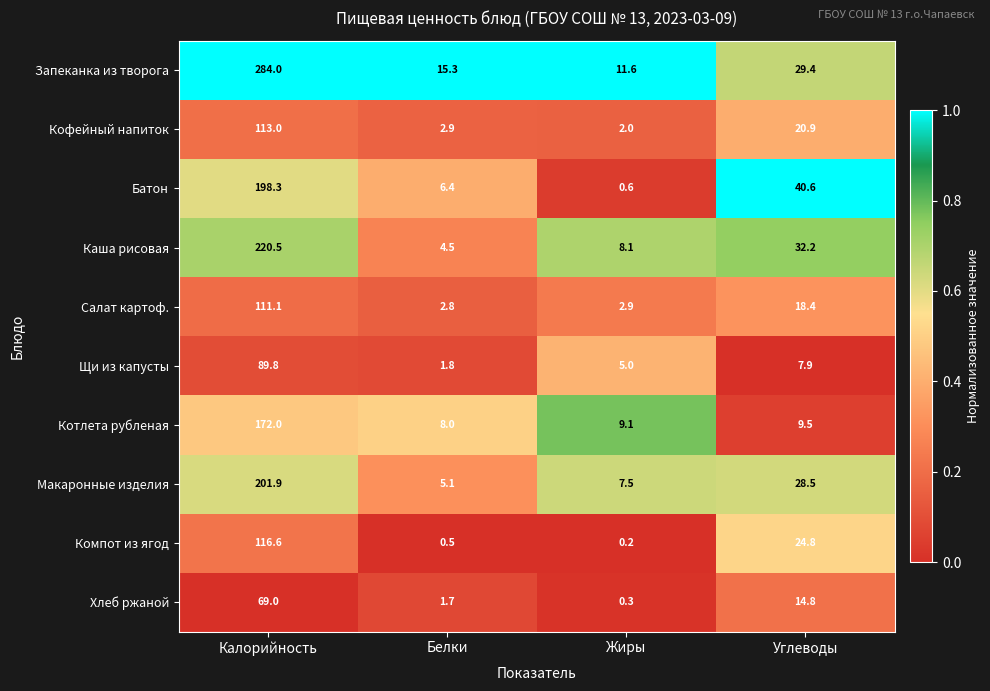

What is the difference between the highest and lowest values at Жиры?

11.4